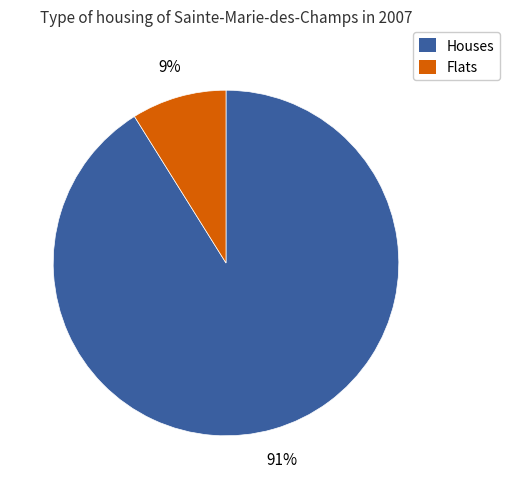

To the nearest percent, what is the difference between the largest and smallest slice percentages?

82%